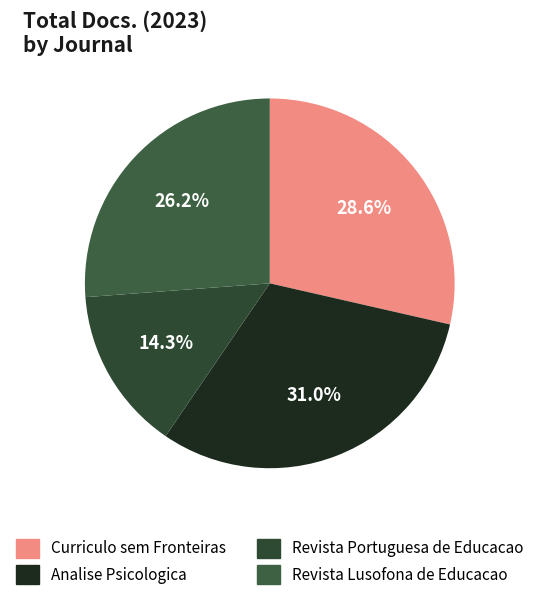

Count the number of slices in the pie.

4